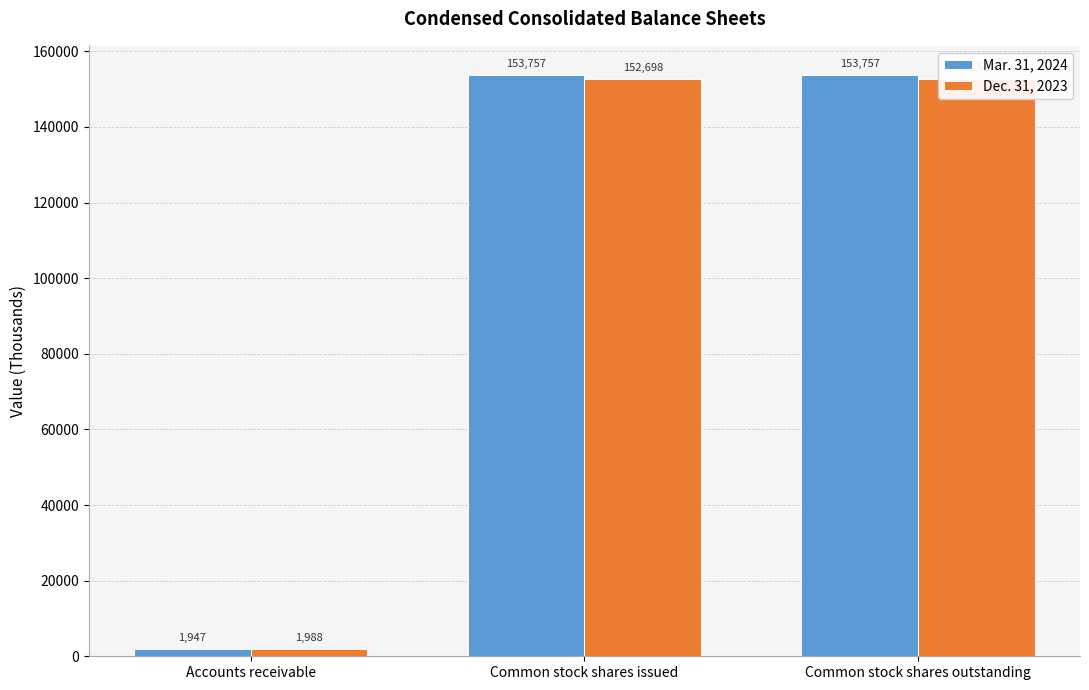

What is the difference between the second highest and minimum values in the Dec. 31, 2023 series?

150710